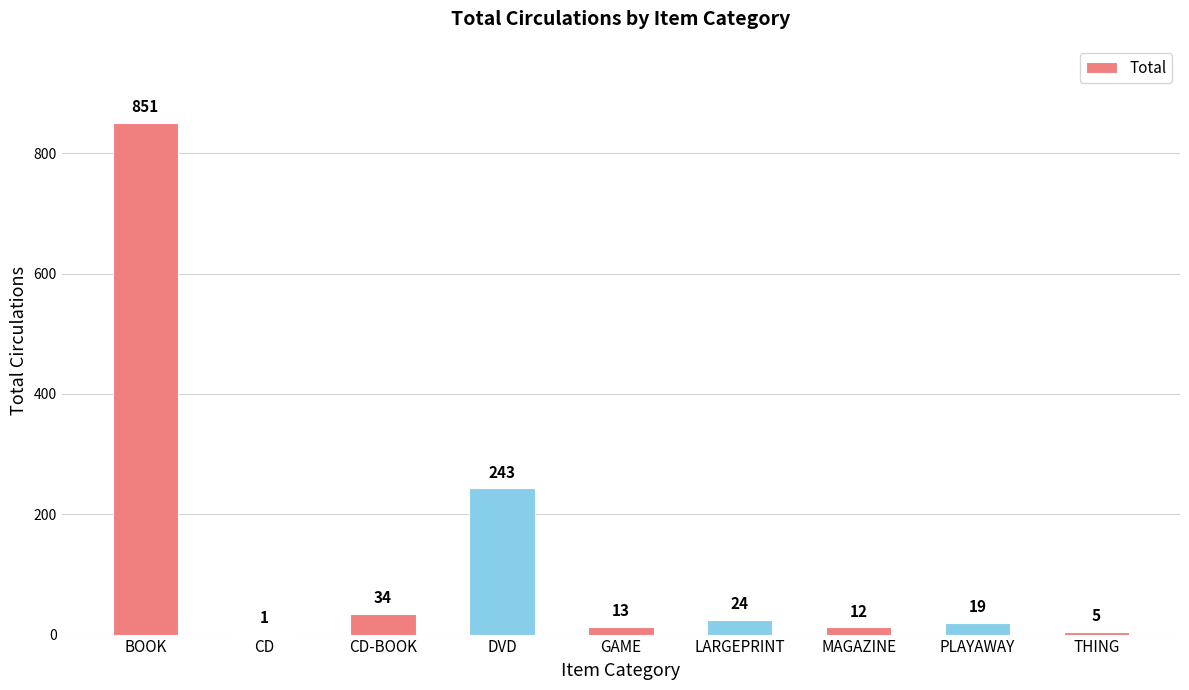

Count the number of categories in the chart.

9